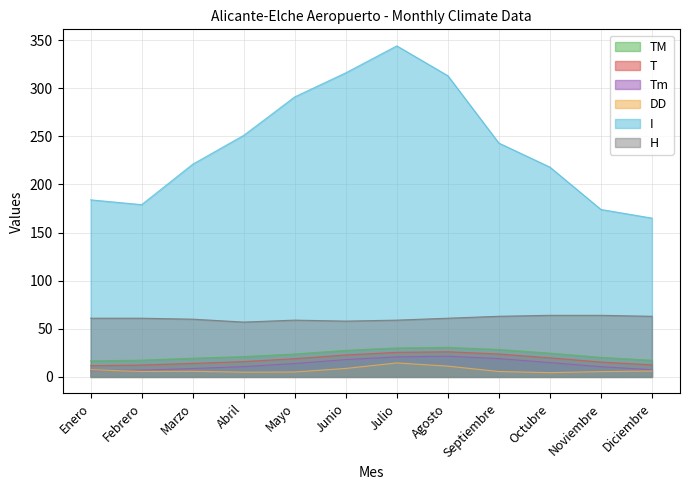

Which series changed the most between Agosto and Diciembre?

I